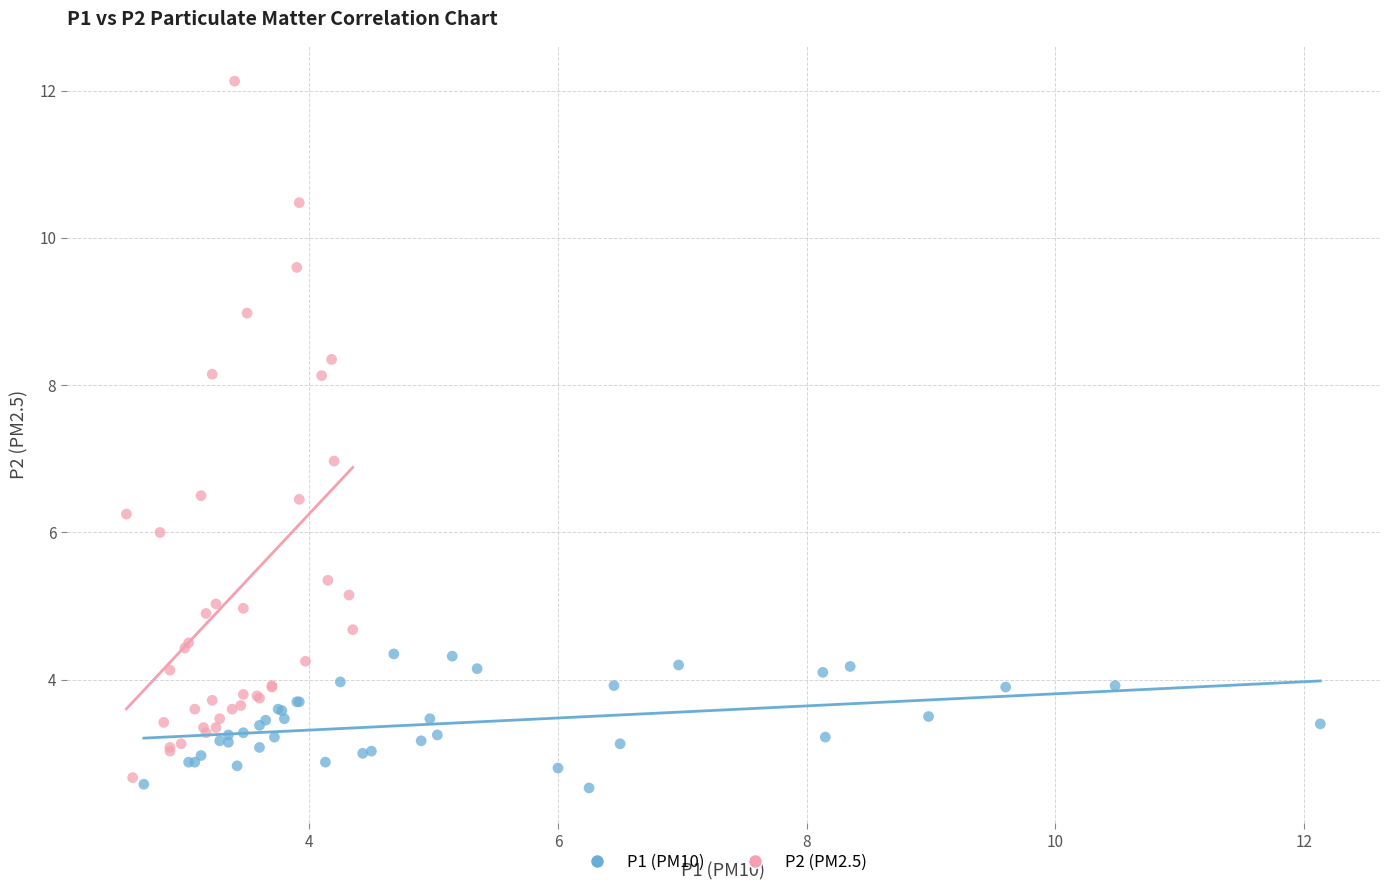

Which series contains the highest Y value?

P2 (PM2.5)